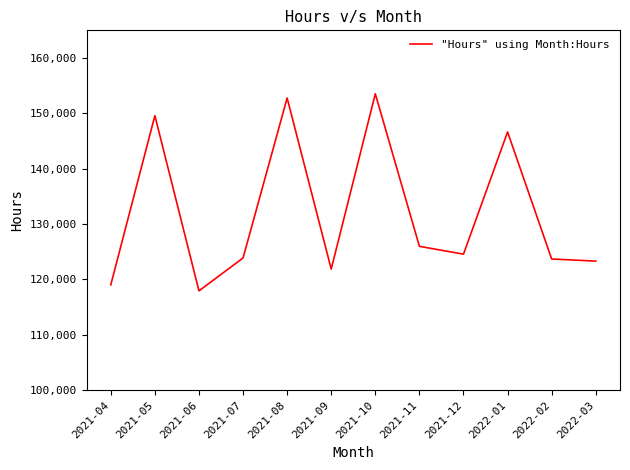

Between 2022-01 and 2022-02, which is larger?

2022-01